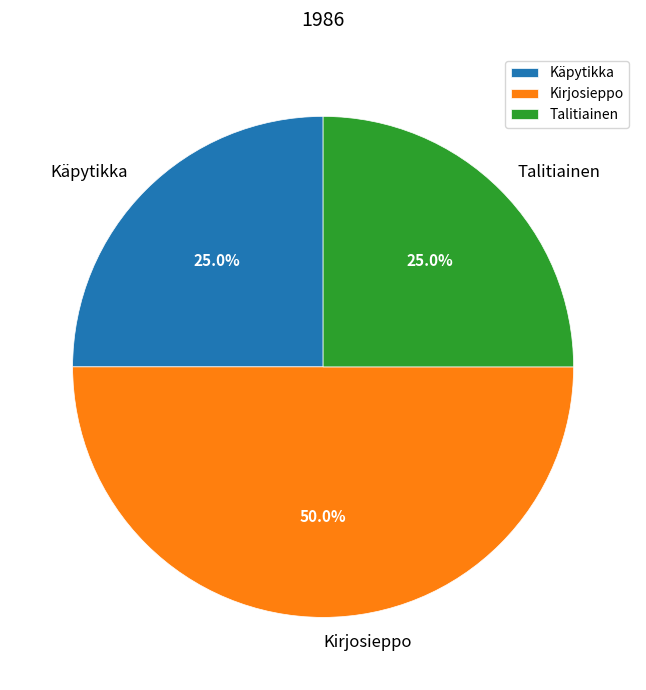

To the nearest percent, what is the combined percentage of Kirjosieppo and Käpytikka?

75%